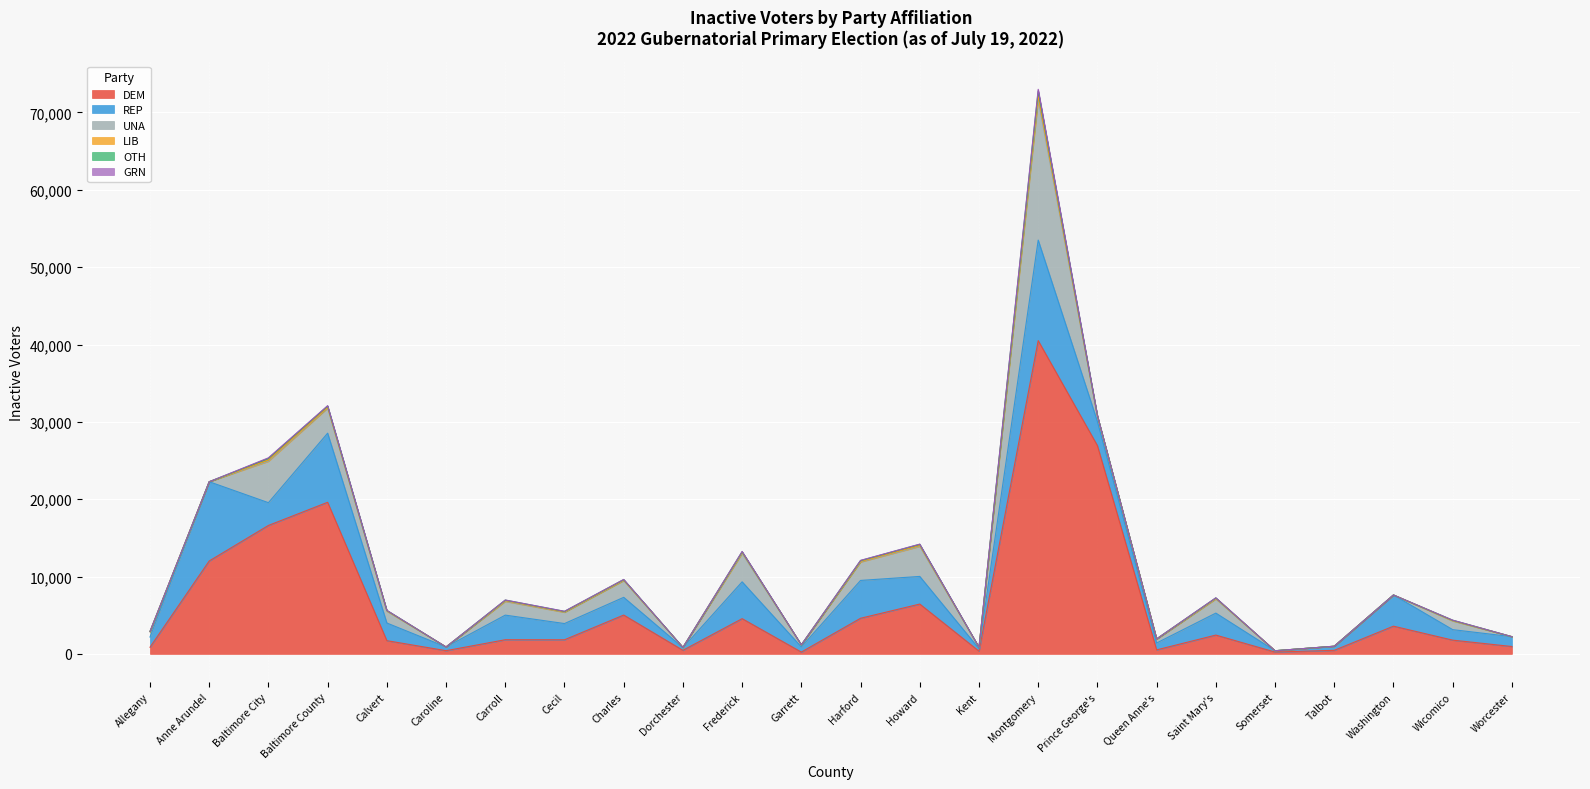

True or false: REP and OTH intersect in this chart.

False